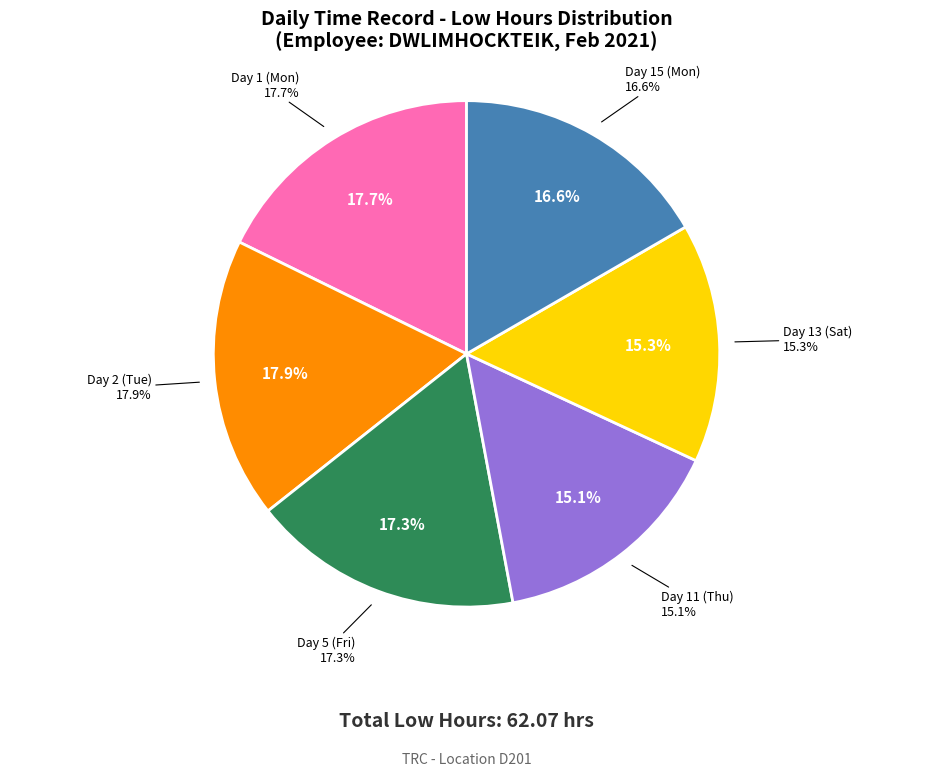

What percentage do Day 13 (Sat) and Day 2 (Tue) together represent?

33.2%